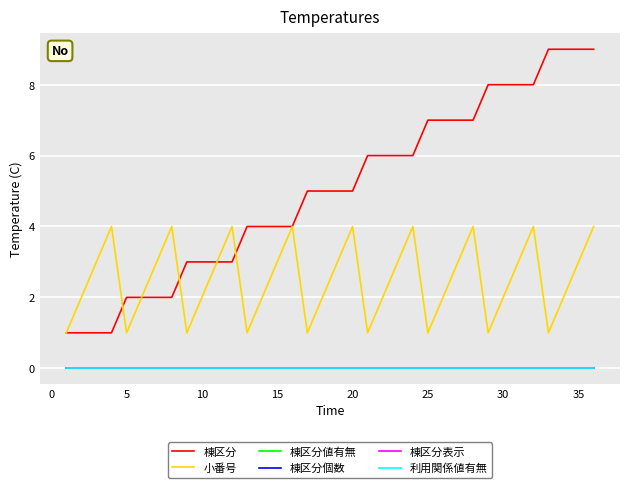

Does the chart display data point markers on the line(s)?

No